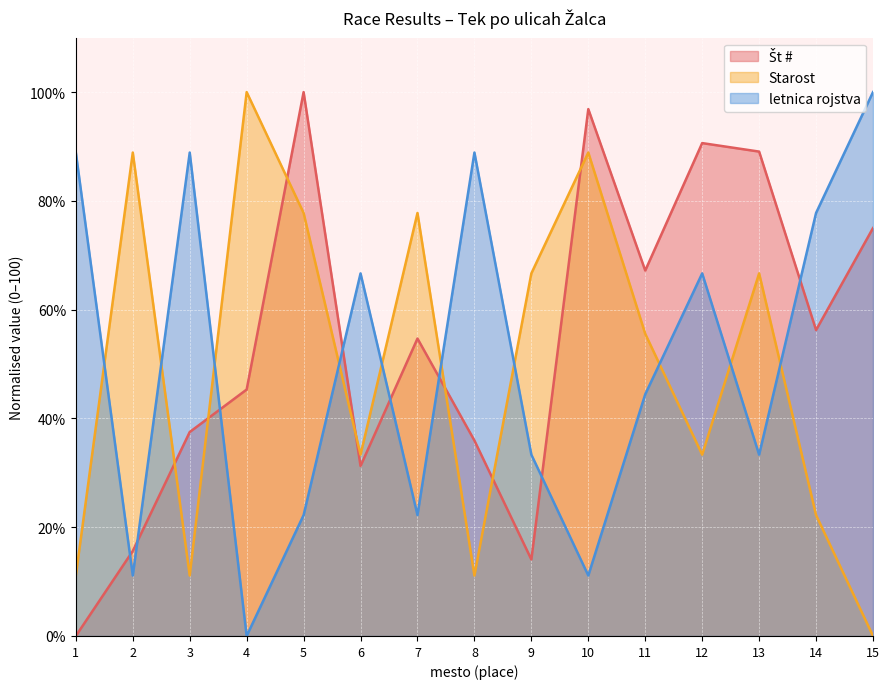

What are all the series names shown in the legend?

Št #, Starost, letnica rojstva